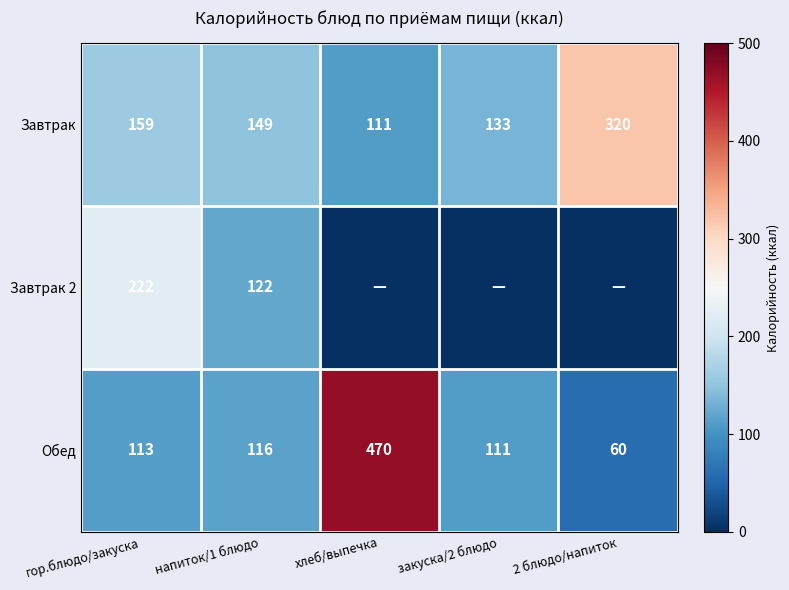

What is the highest value of the Завтрак series?

320